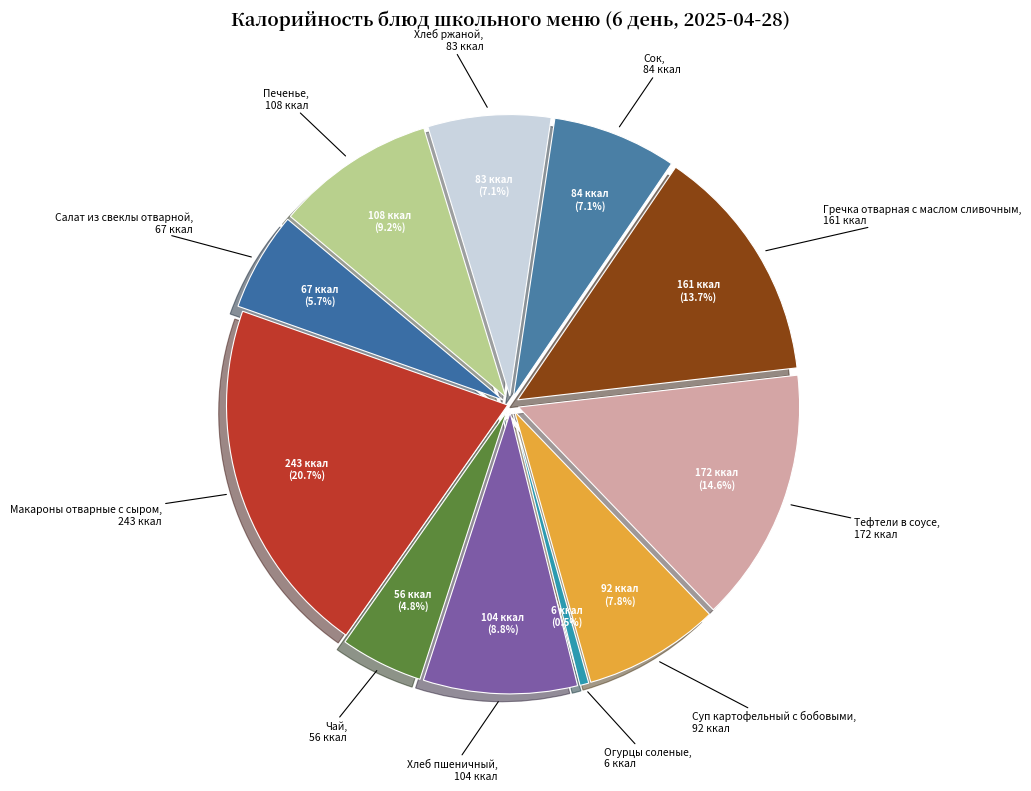

Between Огурцы соленые and Сок, which is larger?

Сок